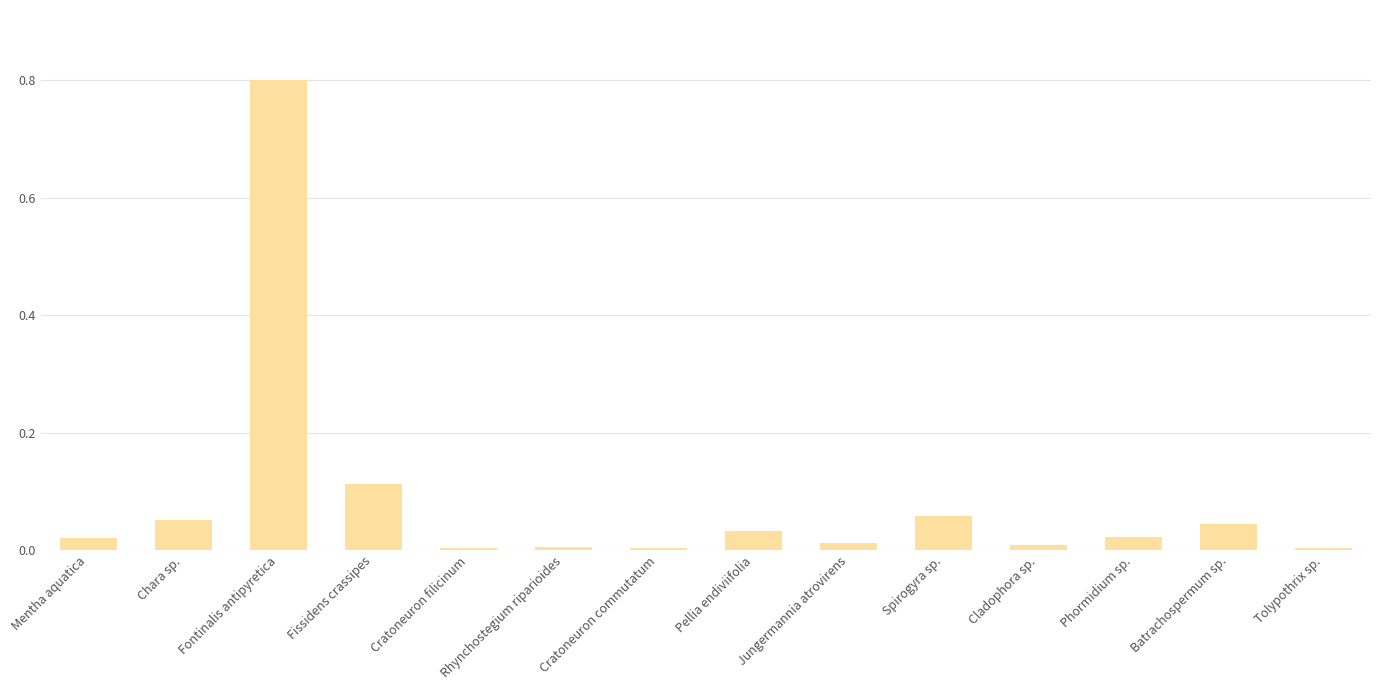

What is the greatest value displayed?

0.8